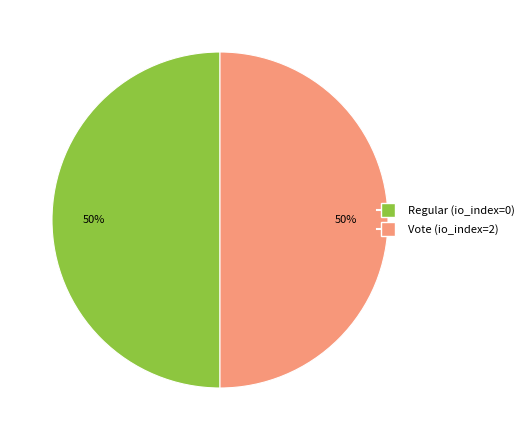

To the nearest percent, what is the combined percentage of Vote and Regular?

100%